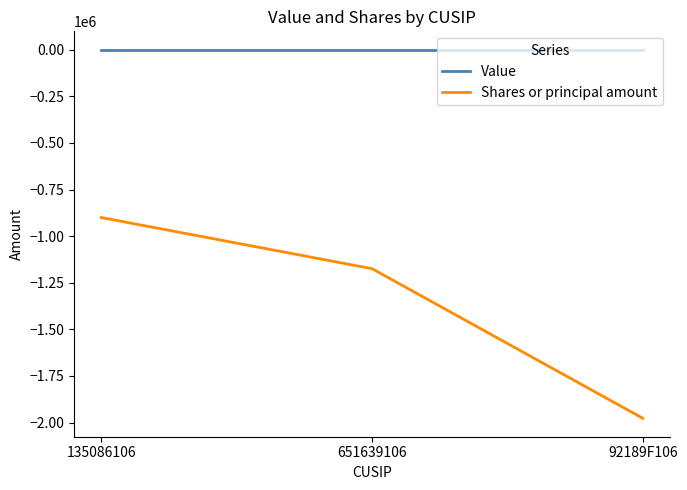

Reading left to right, extract all data points from this chart.

Value: 0	0	0
Shares or principal amount: -900031	-1174345	-1976899